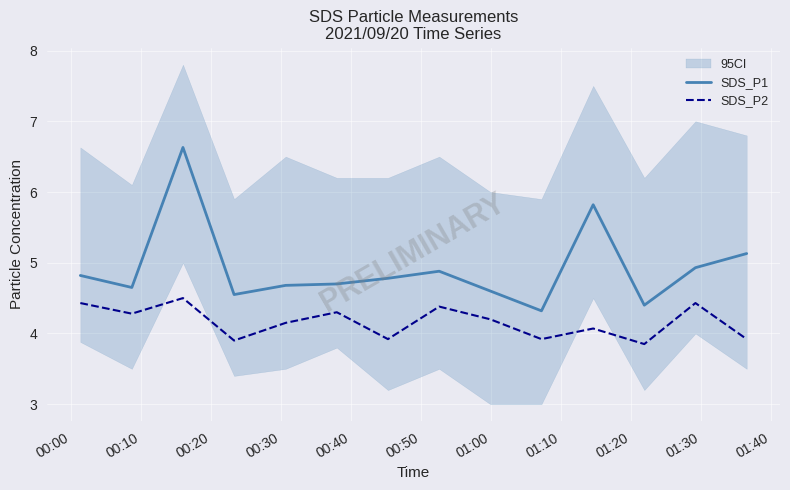

True or false: SDS_P1 and SDS_P2 intersect in this chart.

False